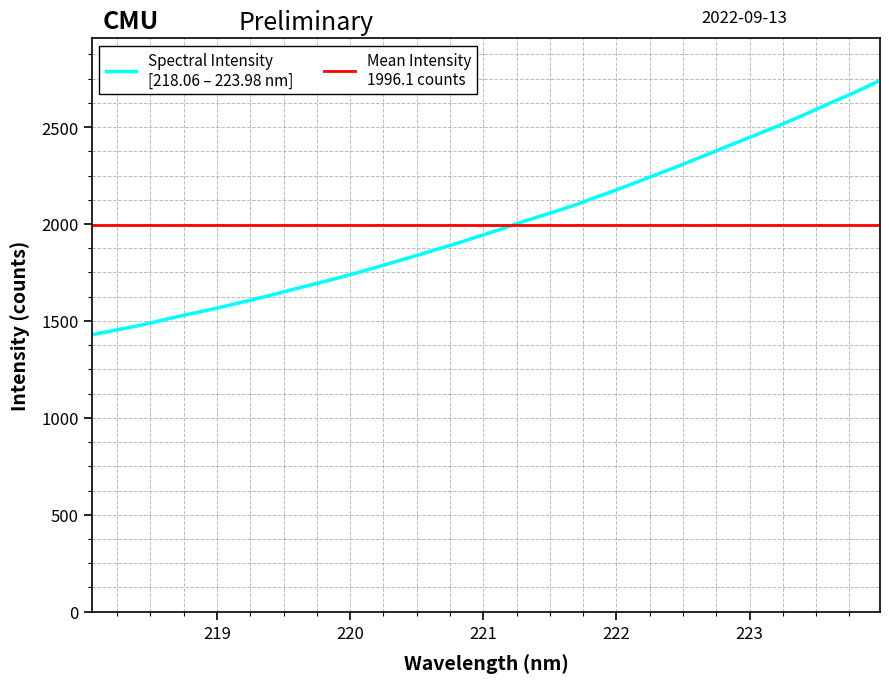

List the labels in order of value, largest first.

223.9802, 223.7895, 223.5987, 223.408, 223.2172, 223.0264, 222.8355, 222.6447, 222.4538, 222.263, 222.0721, 221.8812, 221.6902, 221.4993, 221.3083, 221.1174, 220.9264, 220.7354, 220.5444, 220.3533, 220.1623, 219.9712, 219.7801, 219.589, 219.3979, 219.2067, 219.0156, 218.8244, 218.6332, 218.442, 218.2508, 218.0596